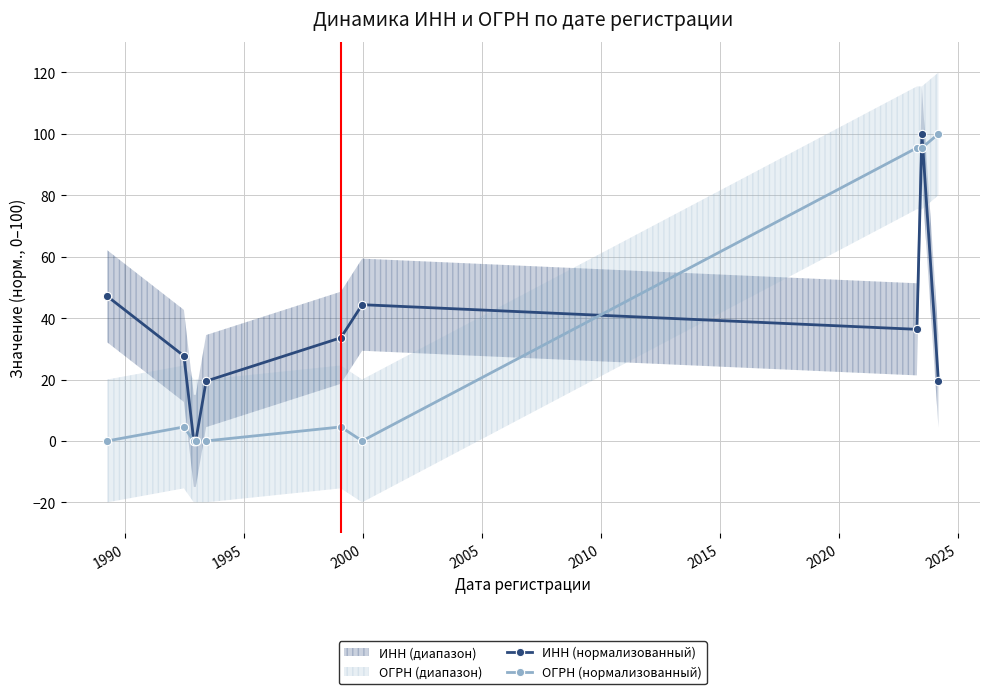

What is the value of the ОГРН (нормализованный) point at the 9th from the left?

95.5